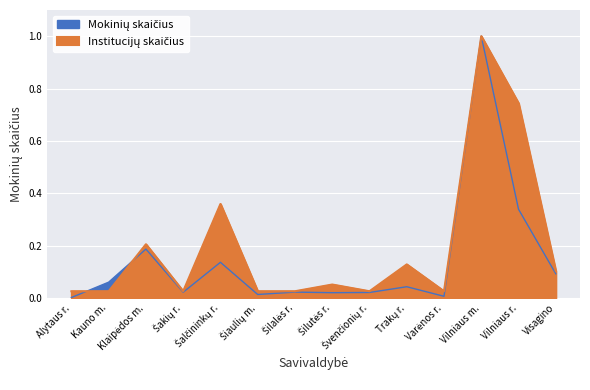

Which series has the widest spread of values?

Mokinių skaičius